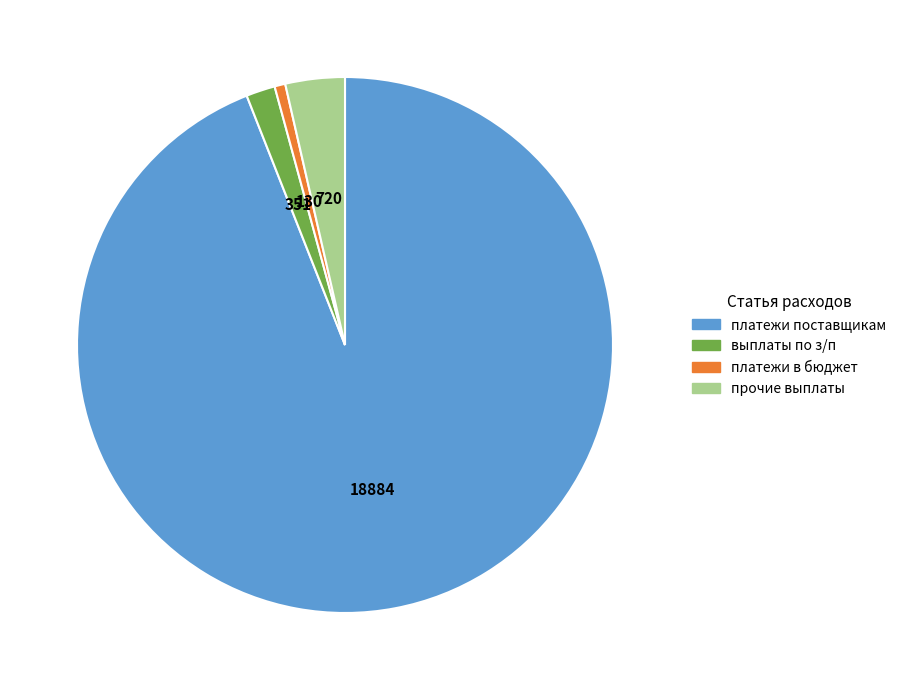

Does any single category account for the majority?

Yes